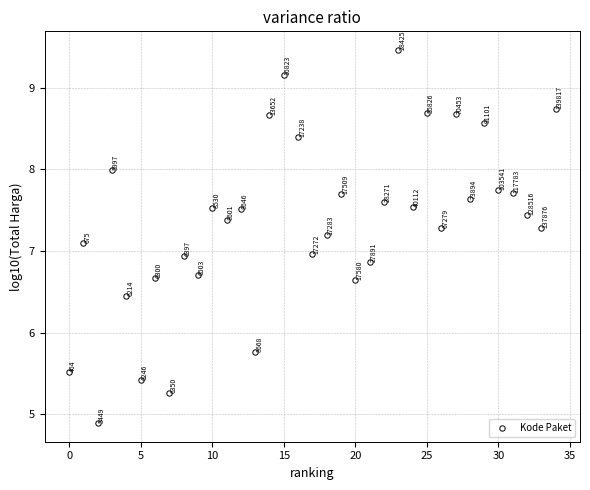

What is the range of Y values (max minus min)?

4.6